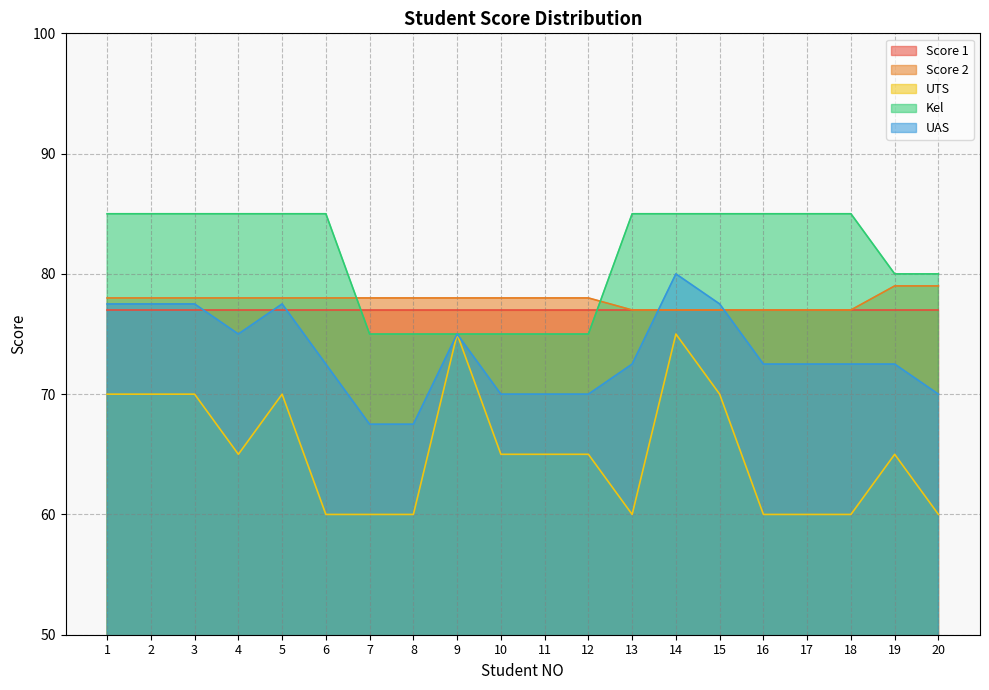

At 4, list the series in order from smallest to largest.

UTS, UAS, Score 1, Score 2, Kel